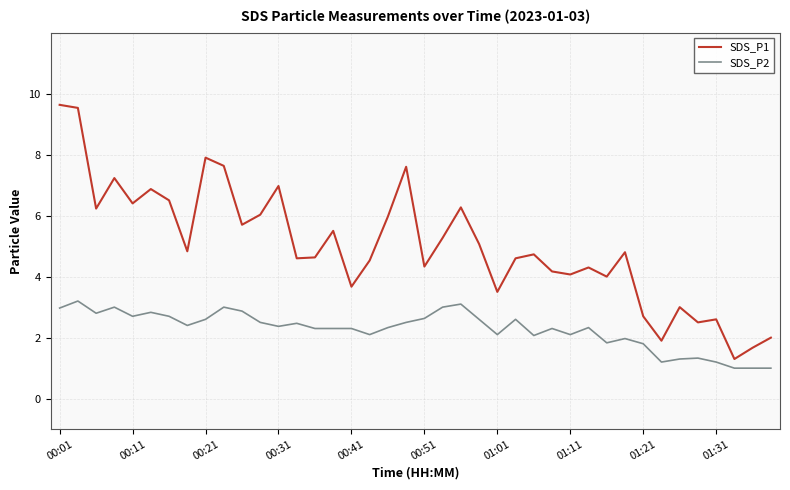

True or false: SDS_P2 and SDS_P1 intersect in this chart.

False